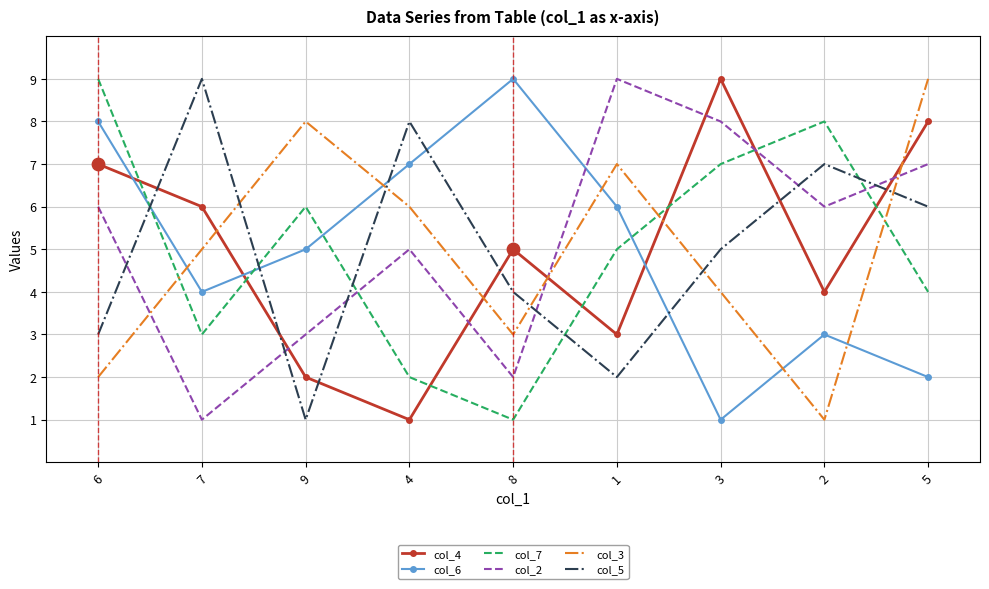

Which series changed the most between 6 and 5?

col_3